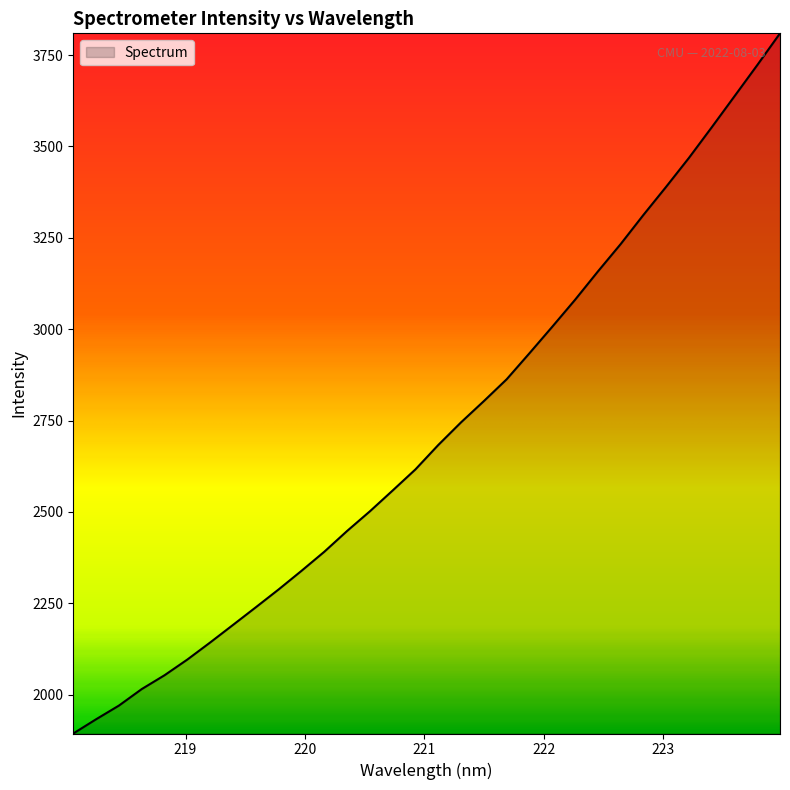

How many values are below 2683?

16